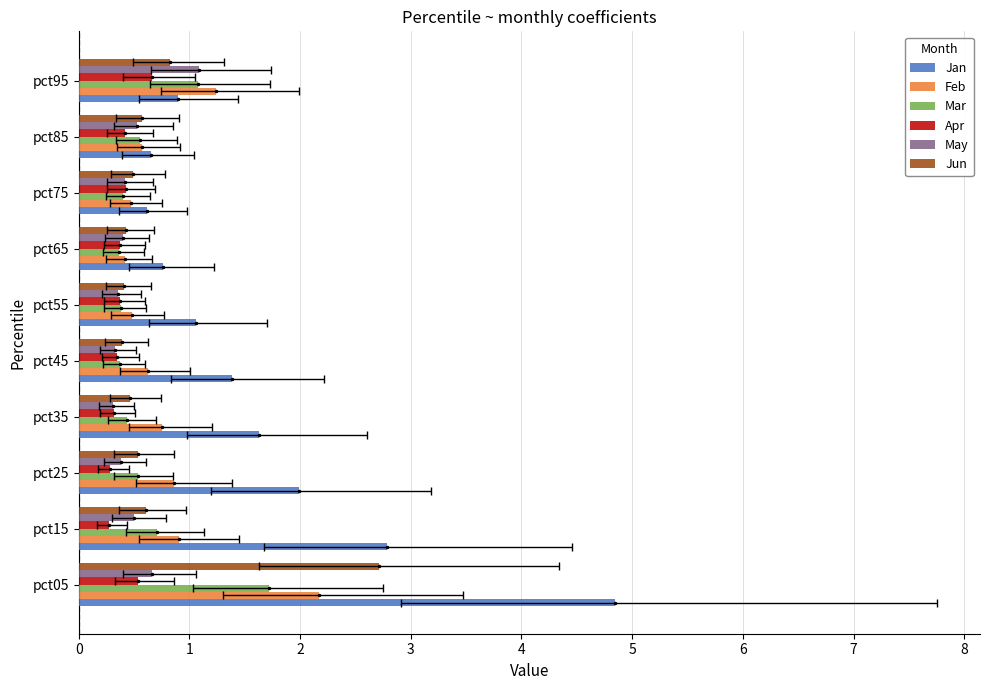

The Jan series shows 0.7 at pct85. True or false?

True